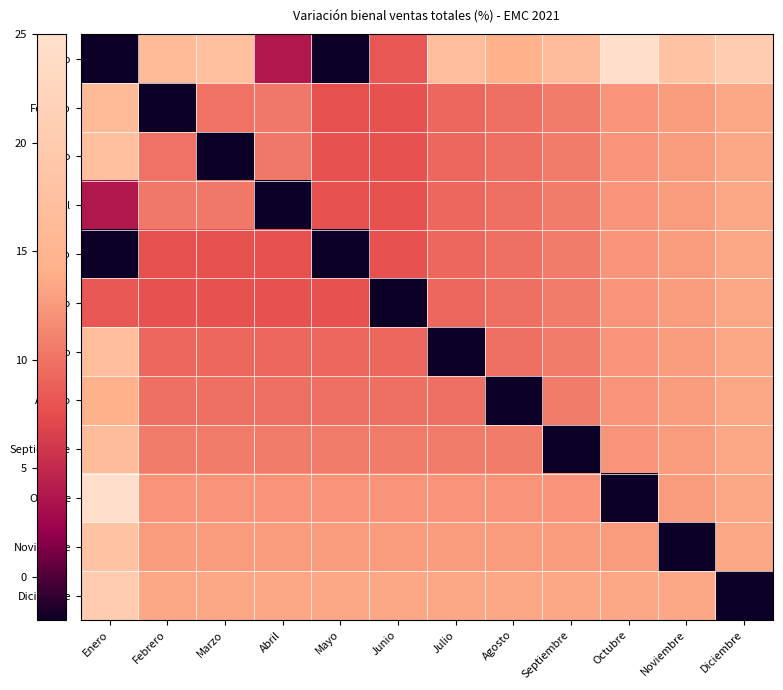

Which series has the largest range (max minus min)?

Enero